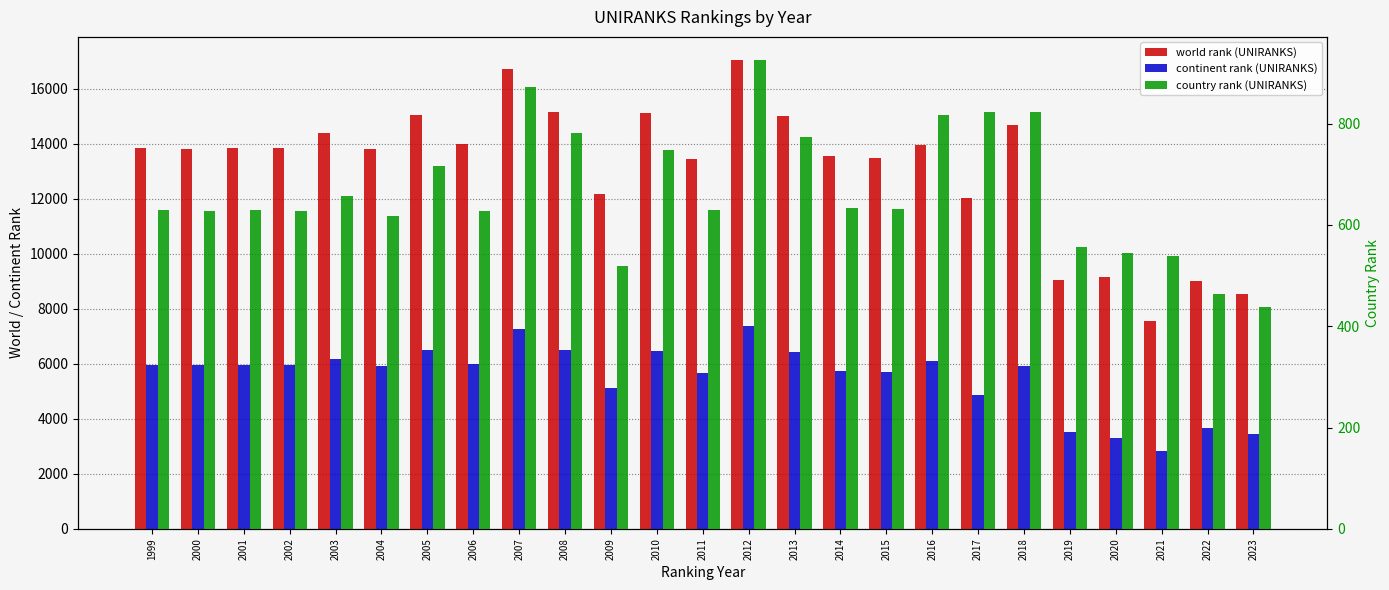

What is the average value of the country rank (UNIRANKS) series?

666